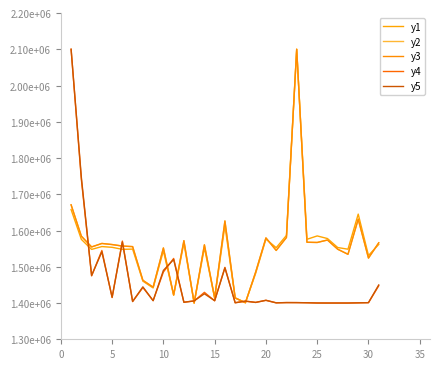

Does the chart have visible grid lines?

No